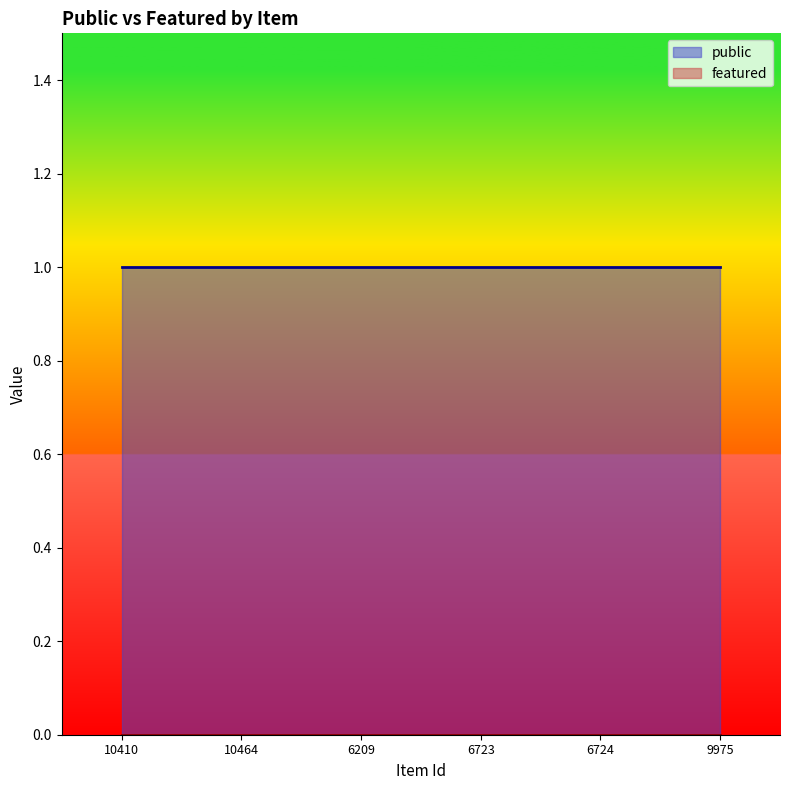

Does the chart display data point markers on the line(s)?

No